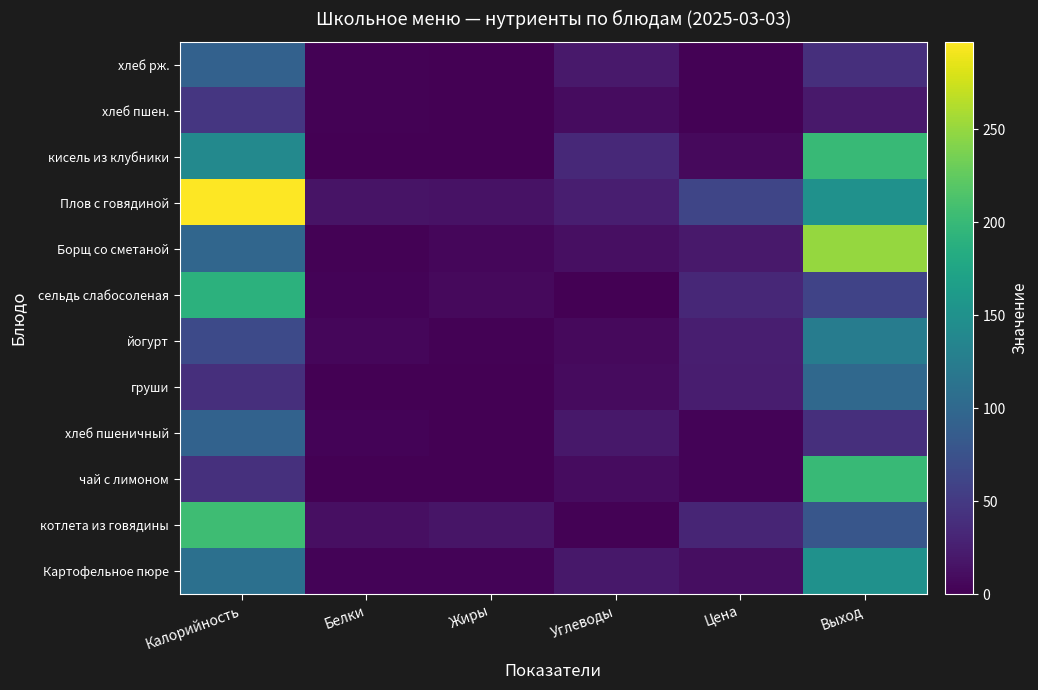

At which category is the sum across all series the highest?

Калорийность